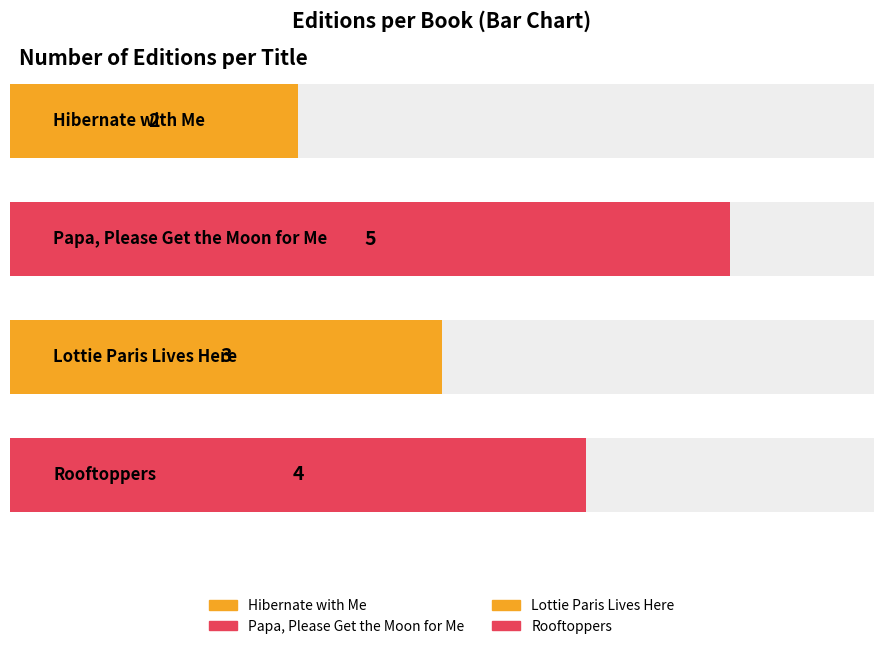

The chart shows a value of 2 at Rooftoppers. True or false?

False